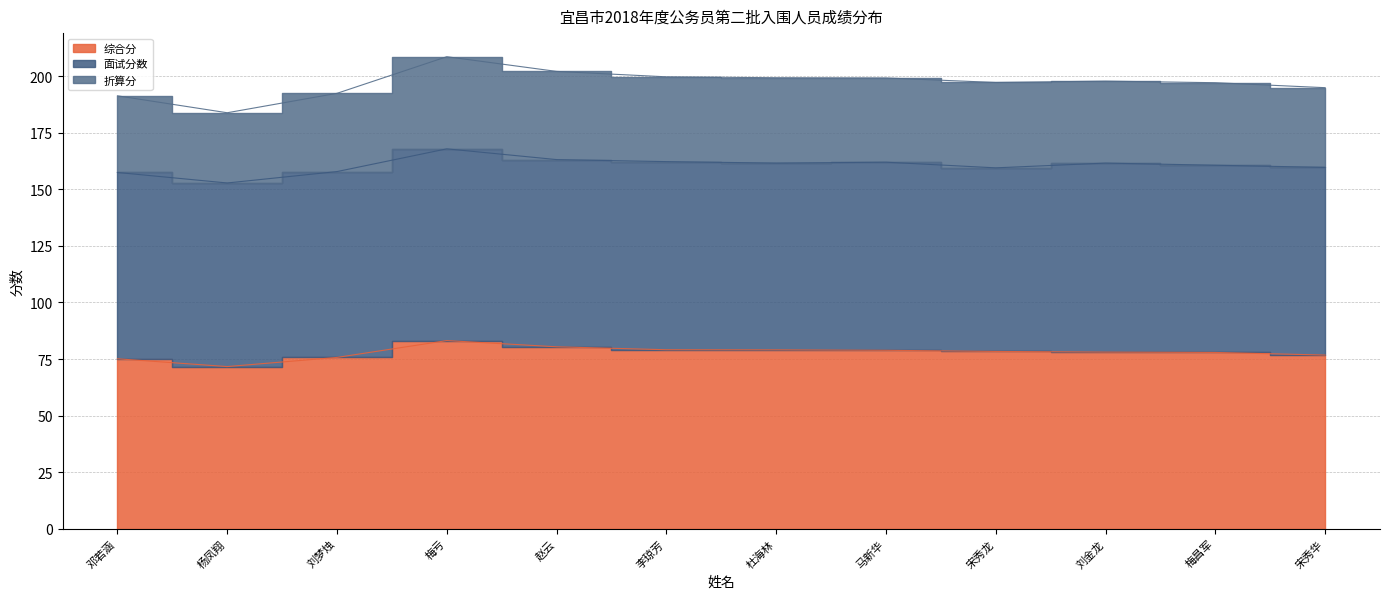

True or false: 综合分 and 折算分 cross at least once.

False